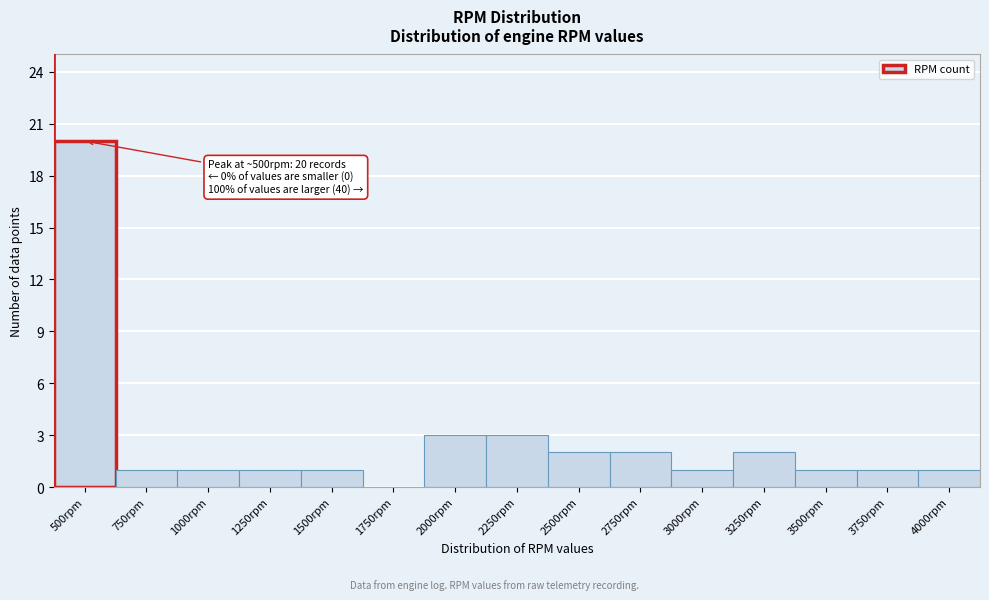

Reading left to right, what are all the values shown in this chart?

500rpm=20	750rpm=1	1000rpm=1	1250rpm=1	1500rpm=1	1750rpm=0	2000rpm=3	2250rpm=3	2500rpm=2	2750rpm=2	3000rpm=1	3250rpm=2	3500rpm=1	3750rpm=1	4000rpm=1